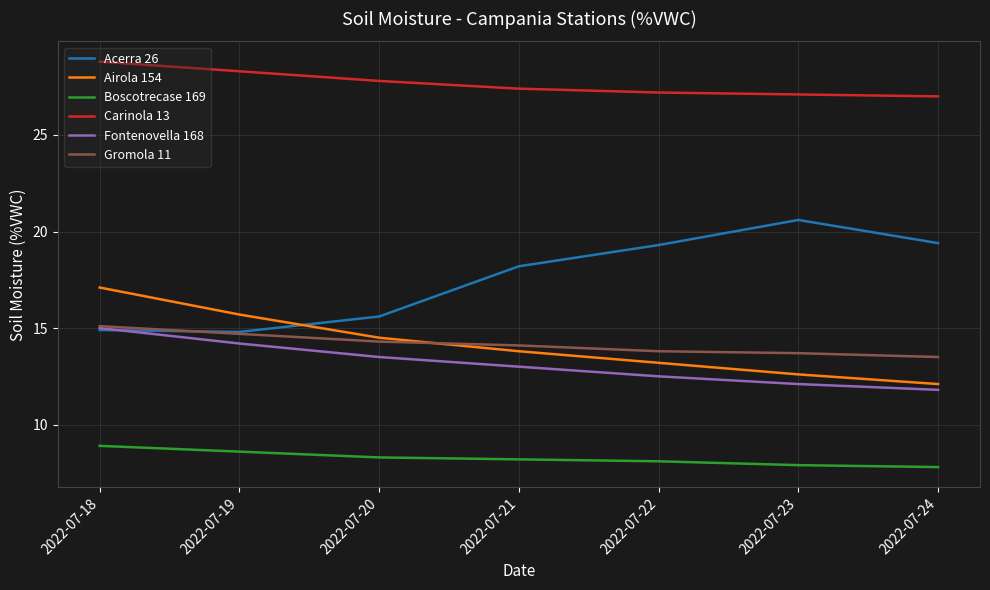

What is the difference between the highest and lowest values at 2022-07-21?

19.2